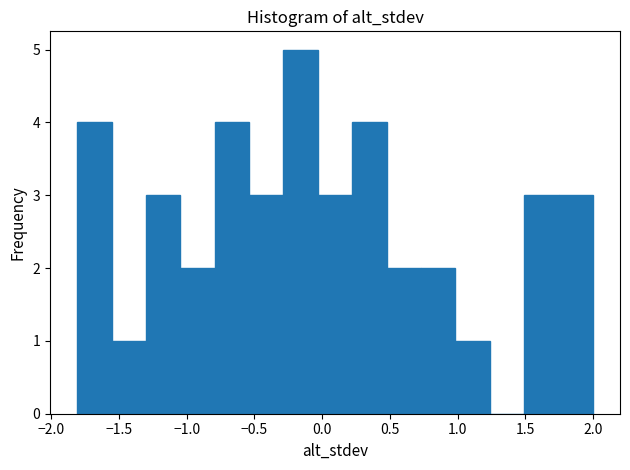

Reading left to right, list every bar in this chart as the range it spans on the x-axis followed by its height. Neither the bar edges nor the heights are printed on the chart, so give them approximately, as read against the axes.

-1.80 to -1.55: 4
-1.55 to -1.30: 1
-1.30 to -1.05: 3
-1.05 to -0.80: 2
-0.80 to -0.55: 4
-0.55 to -0.30: 3
-0.30 to -0.05: 5
-0.05 to 0.20: 3
0.20 to 0.50: 4
0.50 to 0.75: 2
0.75 to 1.00: 2
1.00 to 1.25: 1
1.25 to 1.50: 0
1.50 to 1.75: 3
1.75 to 2.00: 3